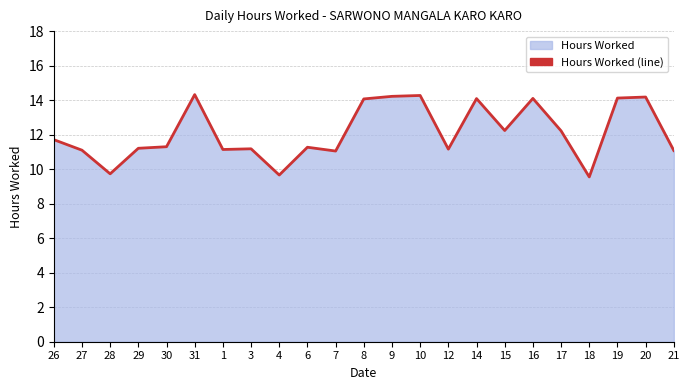

What is the ratio of the value at 15 to the value at 6?

1.1